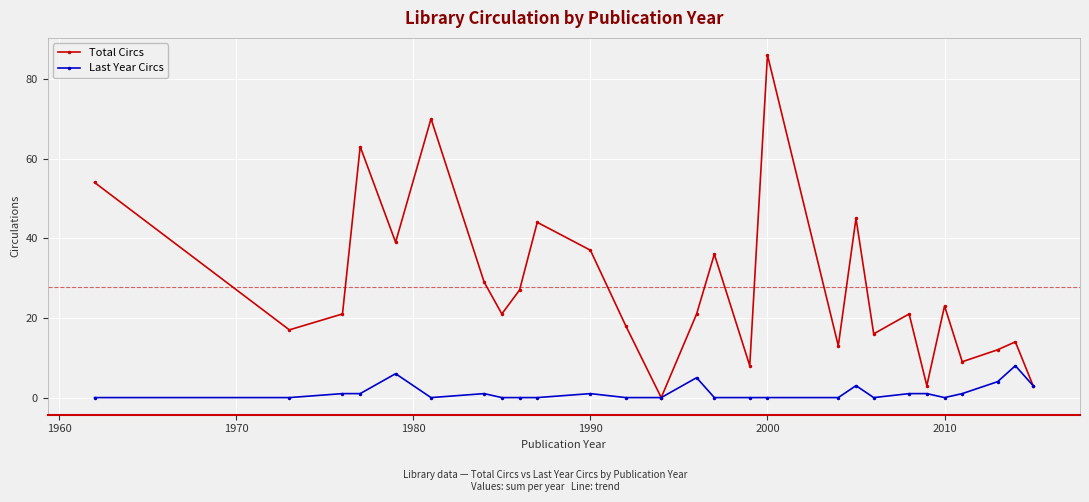

List the series in order of their peak value, highest first.

Total Circs, Last Year Circs